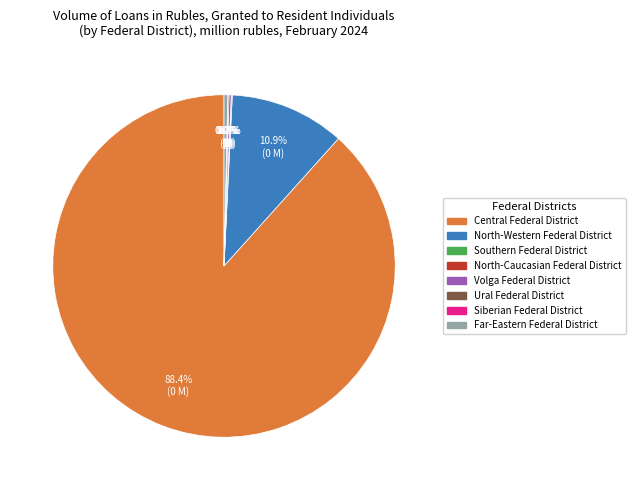

Do Southern Federal District and Ural Federal District together represent more than half of the pie?

No